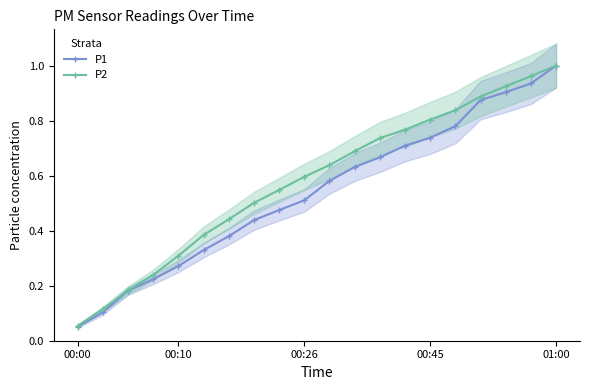

Which series has the largest range (max minus min)?

P1